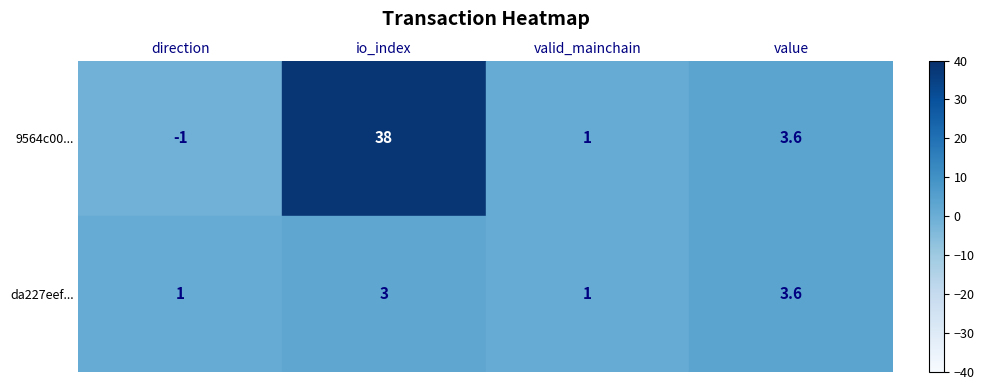

What is the sum of all da227eef... values?

8.6